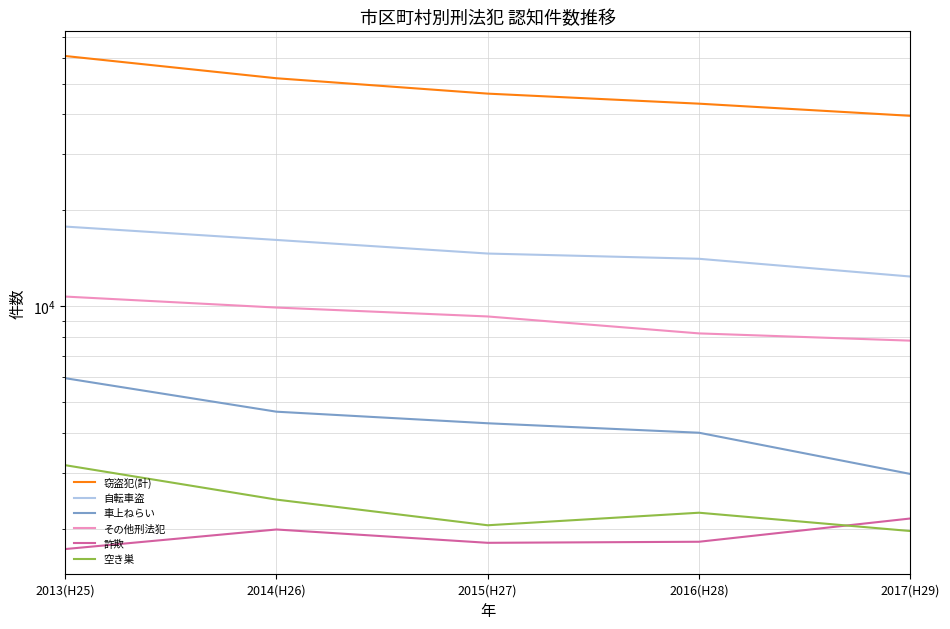

The value of 自転車盗 at 2013(H25) is 9147. True or false?

False